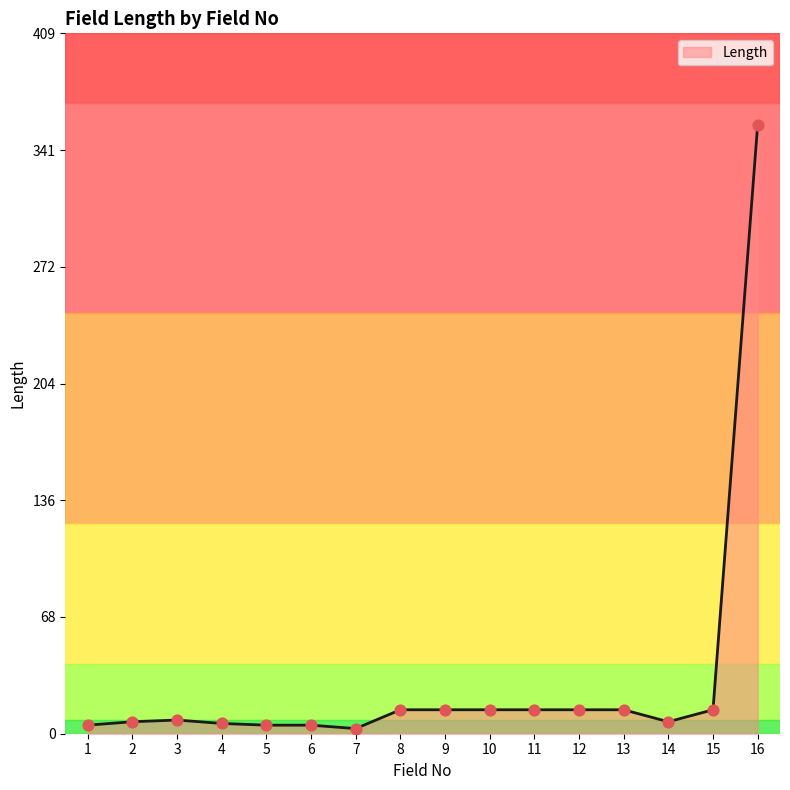

The chart shows a value of 14 at 15. True or false?

True